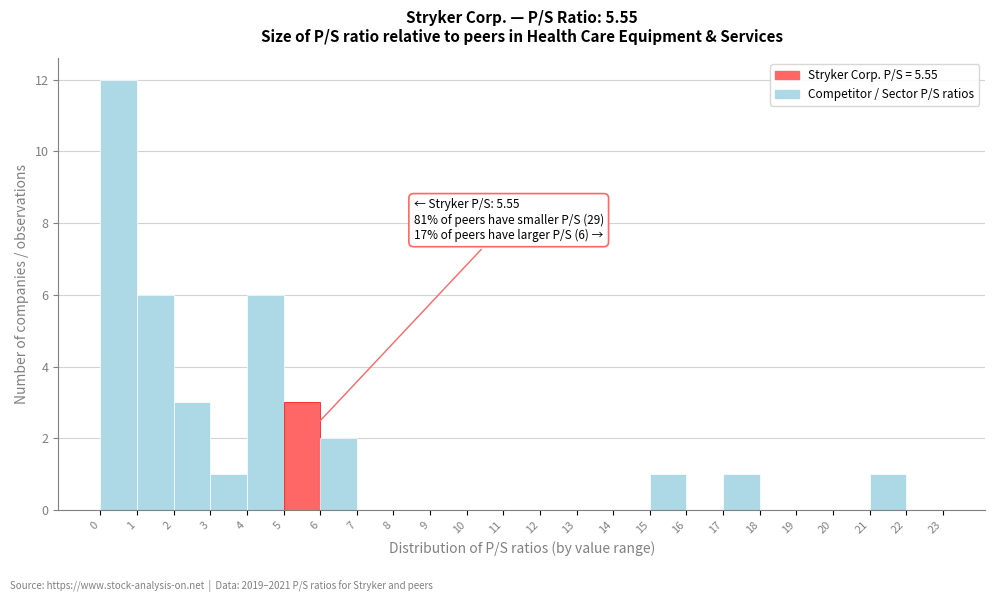

Over which range of the x-axis is the bar tallest?

0 to 1